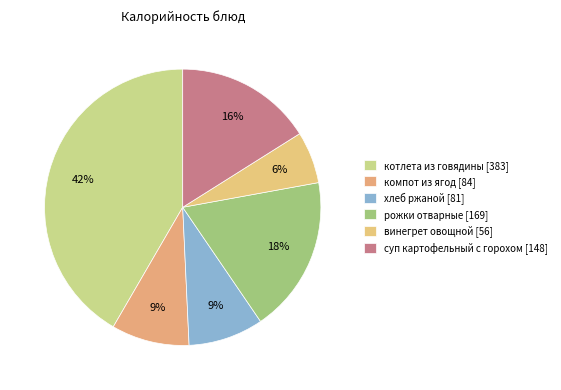

Between суп картофельный с горохом and винегрет овощной, which is larger?

суп картофельный с горохом